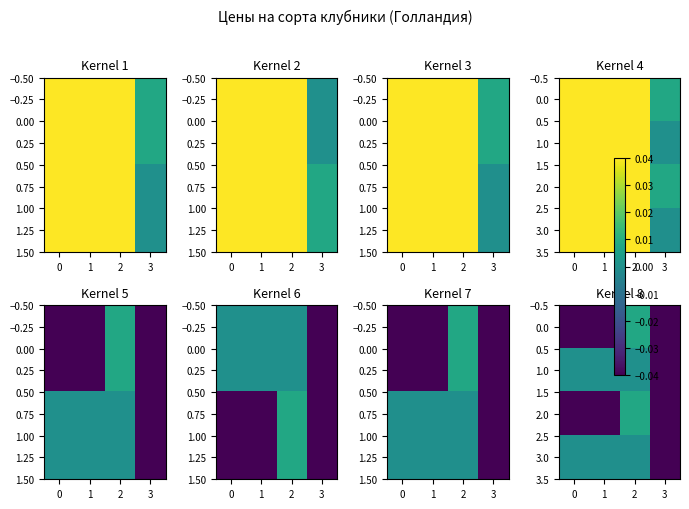

True or false: 0.0 has a value of 0.0 at 2.

False